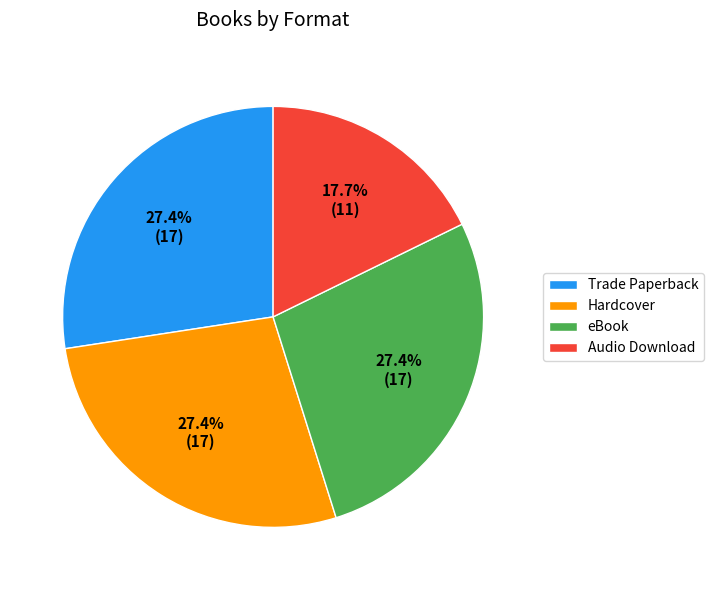

The eBook slice represents 27% of the pie. True or false?

True